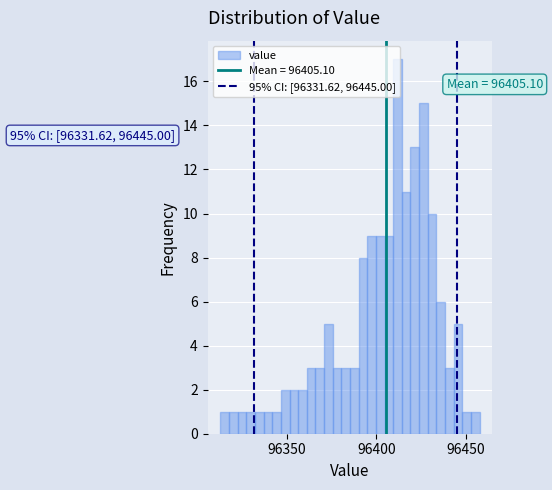

Around what value on the x-axis is the tallest bar? Give the approximate position of its centre, as read against the axis.

96410